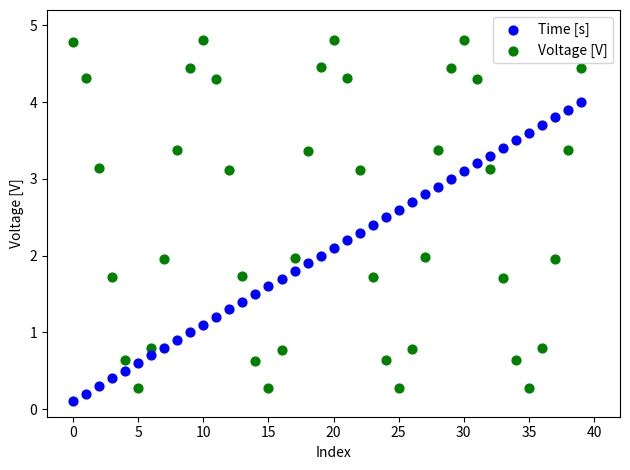

What are all the series names shown in the legend?

Time [s], Voltage [V]